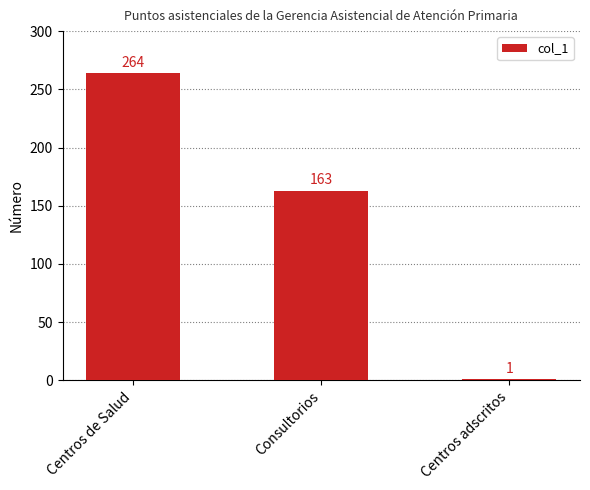

Are the bars horizontal?

No